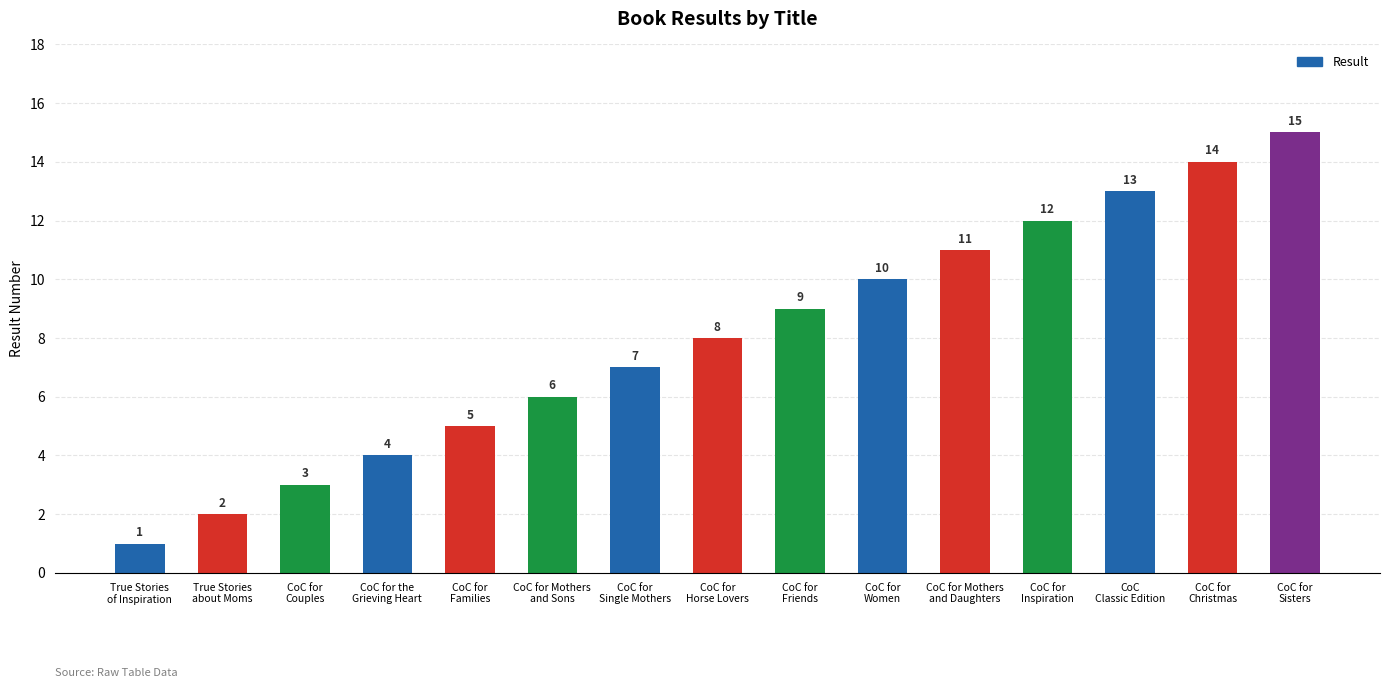

What is the label of the 4th bar from the right?

CoC for
Inspiration